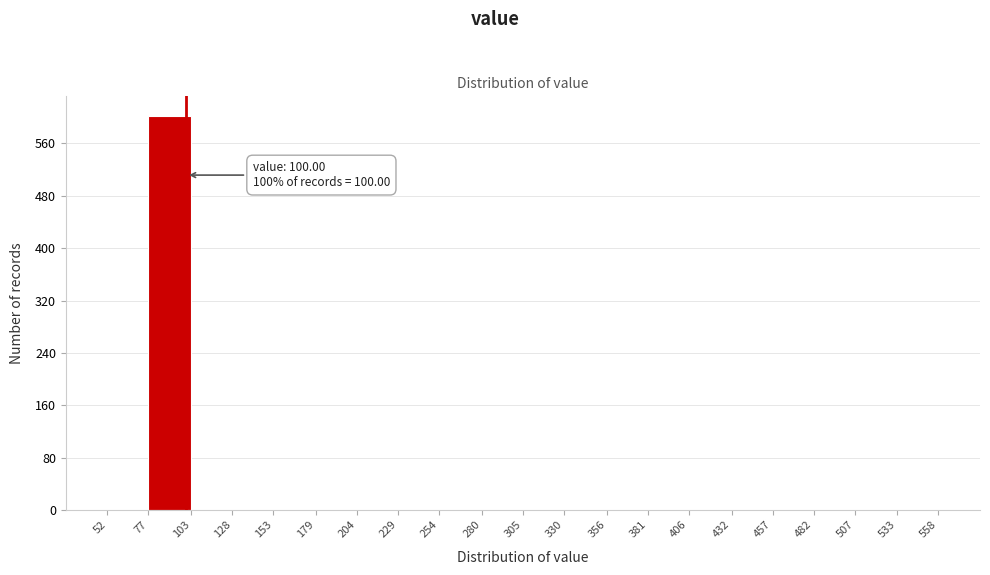

Which range on the x-axis has the tallest bar?

77 to 103